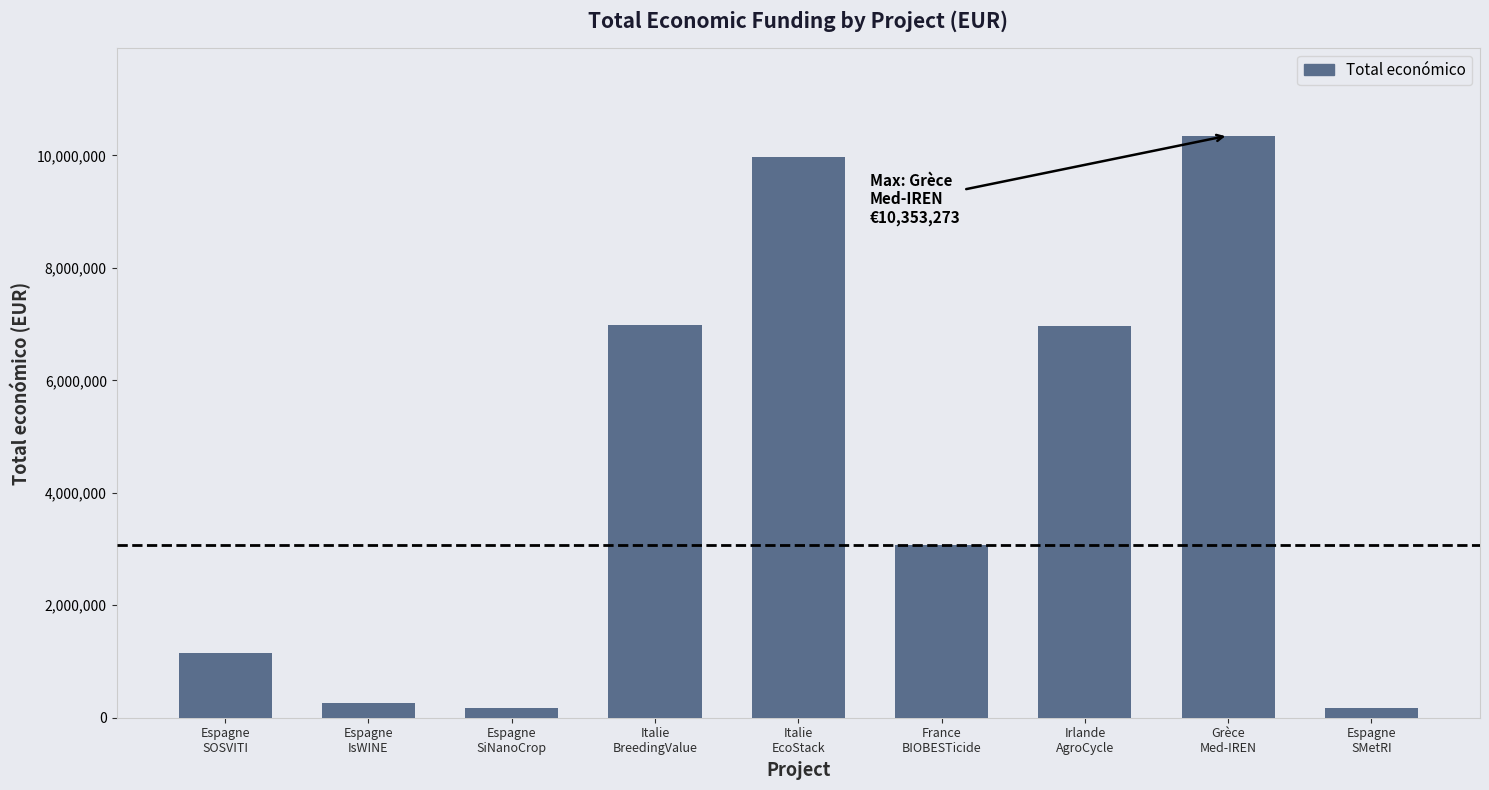

What is the value of the 8th bar from the left?

10353273